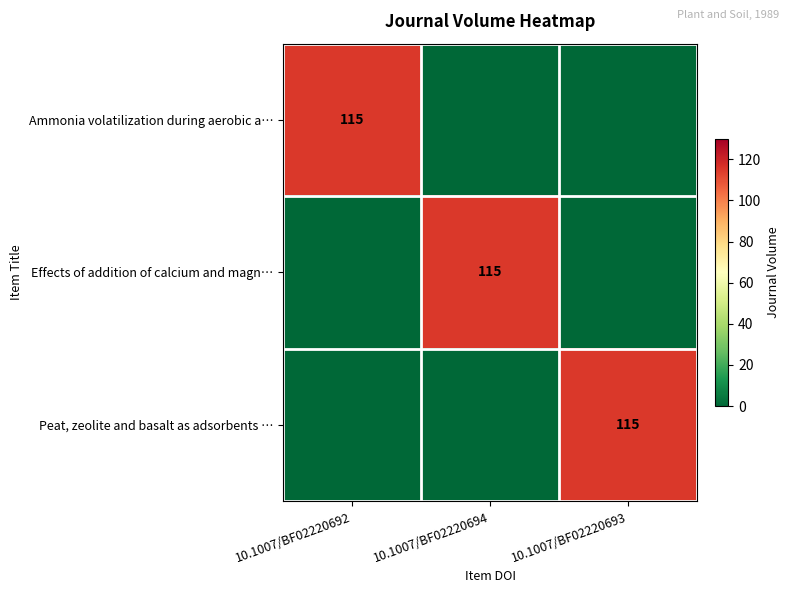

Is it true that Effects of addition of calcium and magn… equals 153 at 10.1007/BF02220694?

False